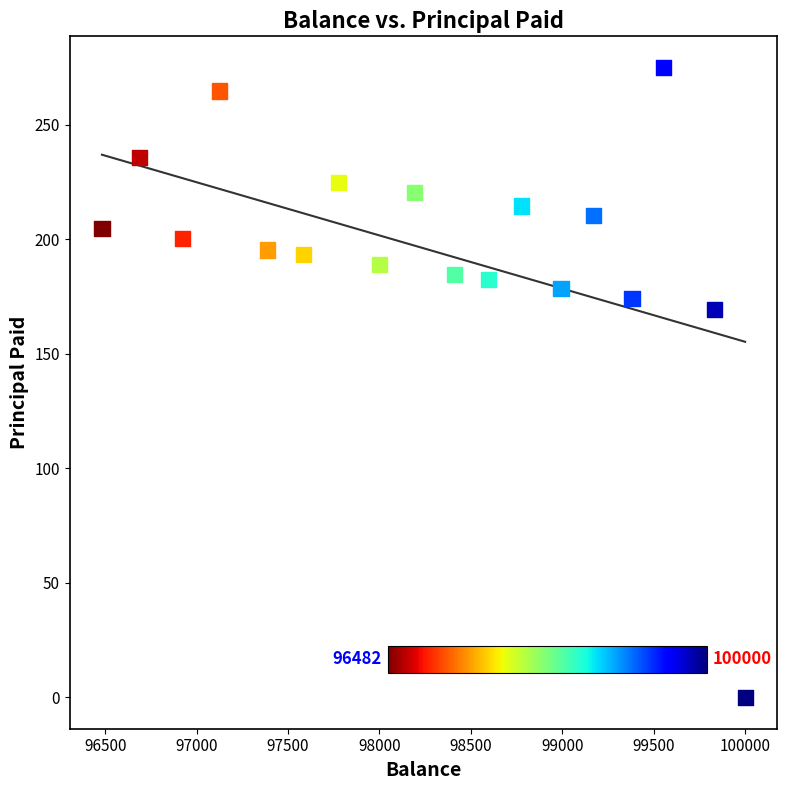

What is the range of X values (max minus min)?

3517.7